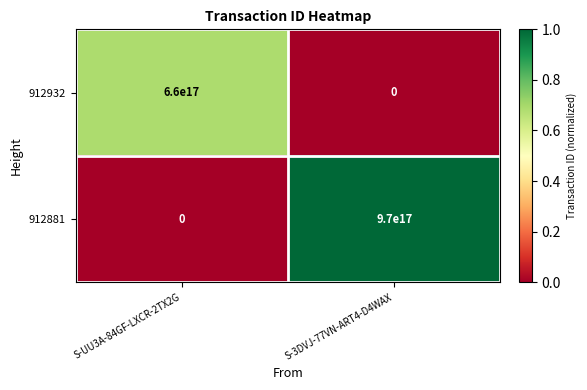

Which label corresponds to the largest value in the chart?

S-3DVJ-77VN-ART4-D4WAX